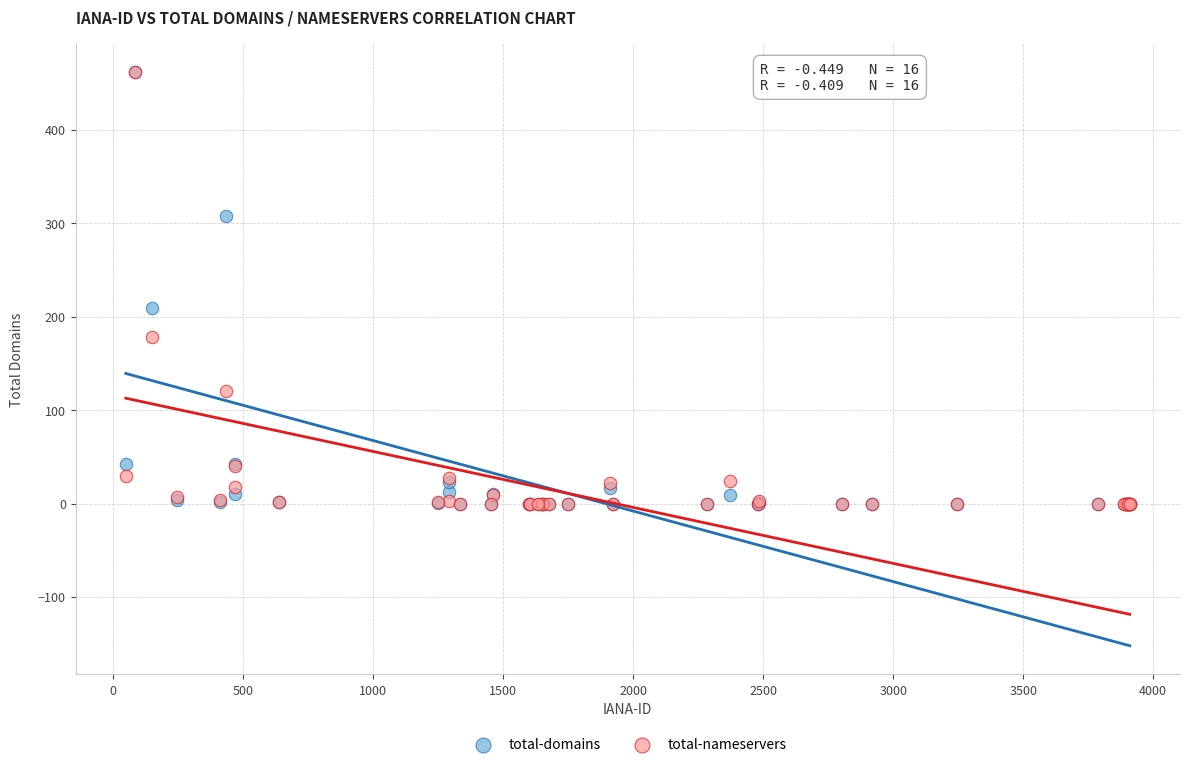

What are all the series names shown in the legend?

total-domains, total-nameservers